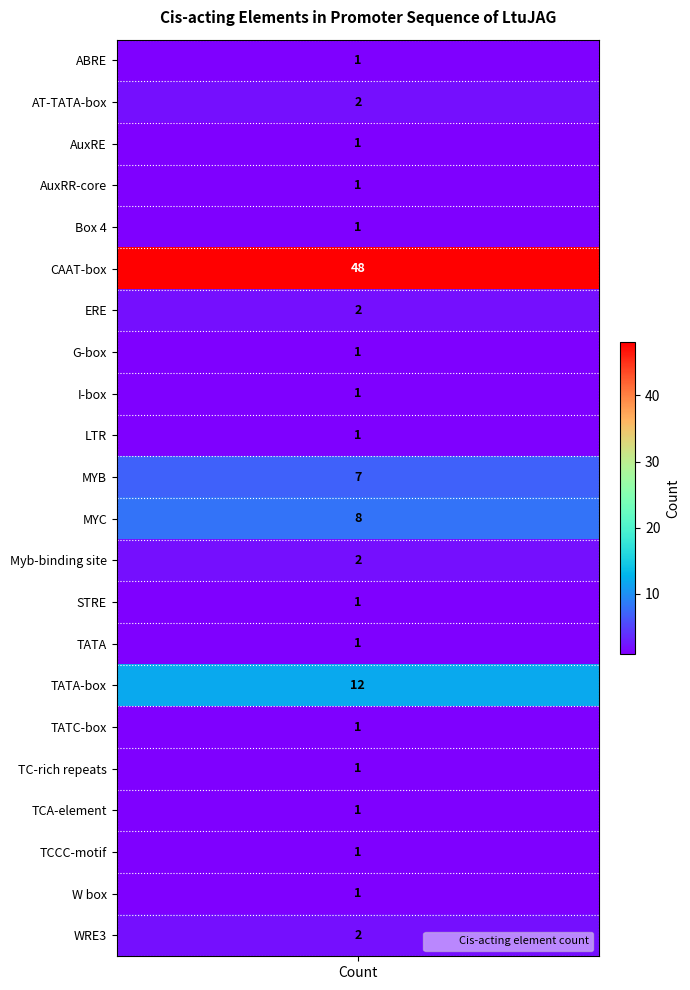

What is the difference between the maximum and second lowest values?

47